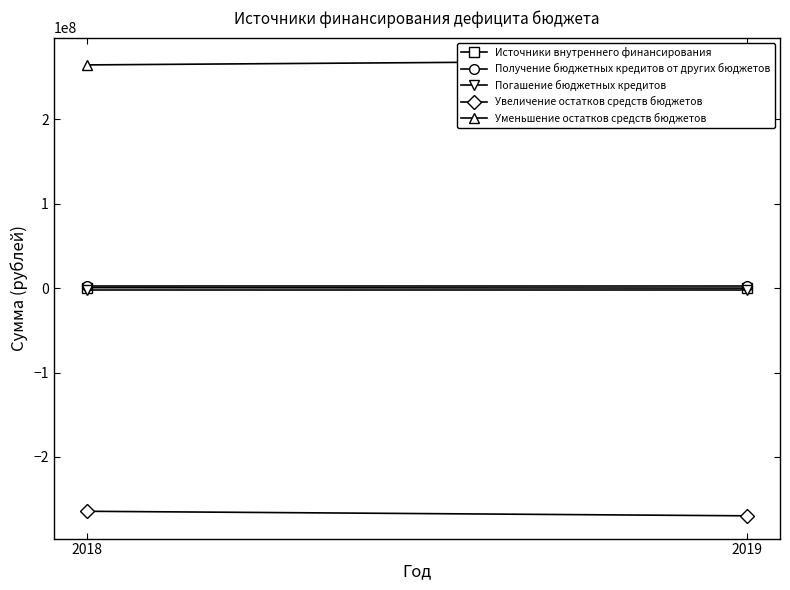

What is the total value across all series at 2018?

513401